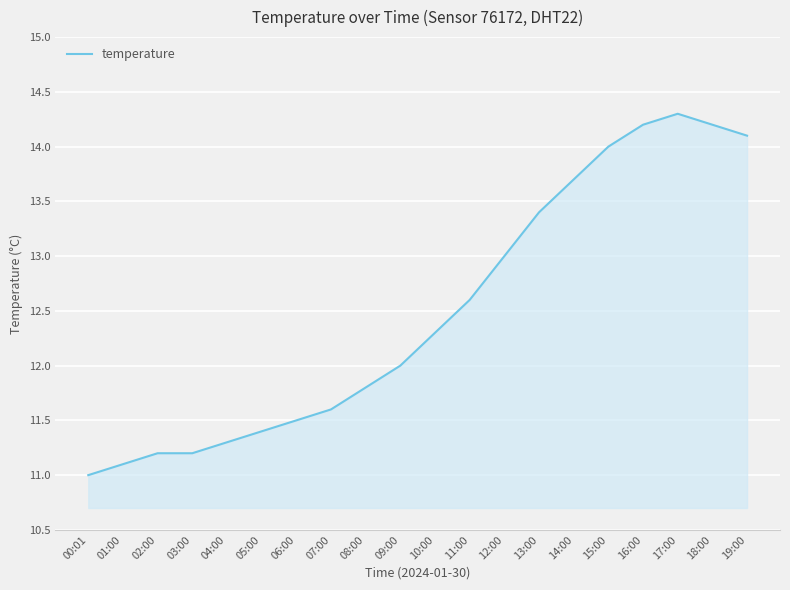

Between 05:00 and 17:00, which is larger?

17:00